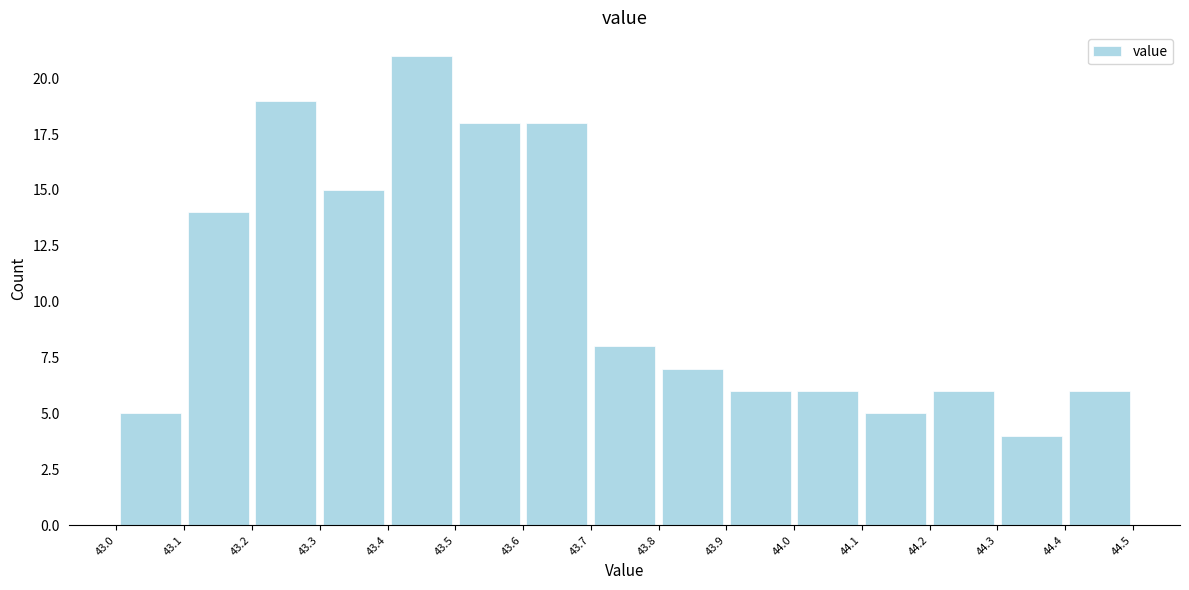

Reading left to right, list every bar in this chart as the range it spans on the x-axis followed by its height. The values are not printed on the chart, so give them approximately, as read against the axis.

43.0 to 43.1: 5
43.1 to 43.2: 14
43.2 to 43.3: 19
43.3 to 43.4: 15
43.4 to 43.5: 21
43.5 to 43.6: 18
43.6 to 43.7: 18
43.7 to 43.8: 8
43.8 to 43.9: 7
43.9 to 44.0: 6
44.0 to 44.1: 6
44.1 to 44.2: 5
44.2 to 44.3: 6
44.3 to 44.4: 4
44.4 to 44.5: 6